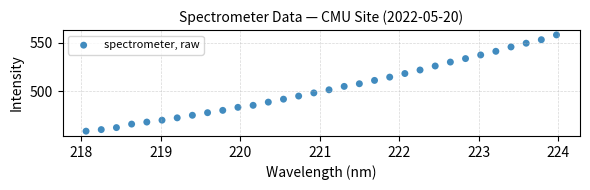

What is the range of Y values (max minus min)?

99.5